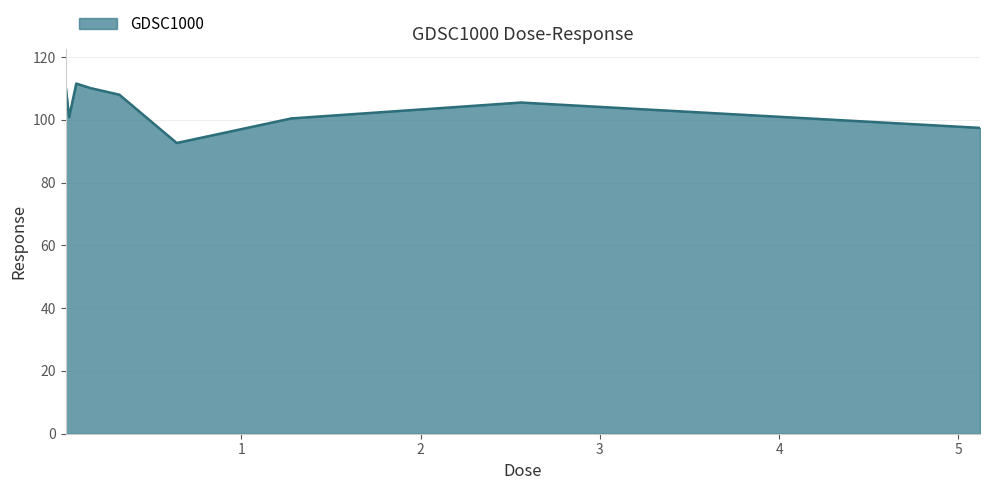

What is the minimum value shown in the chart?

92.6